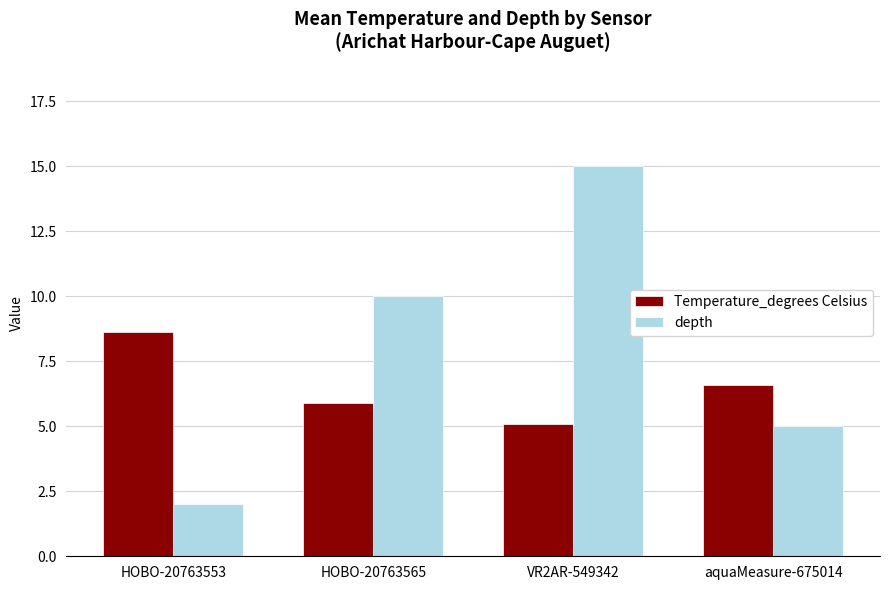

What is the value of the depth bar at the 1st from the left?

2.0